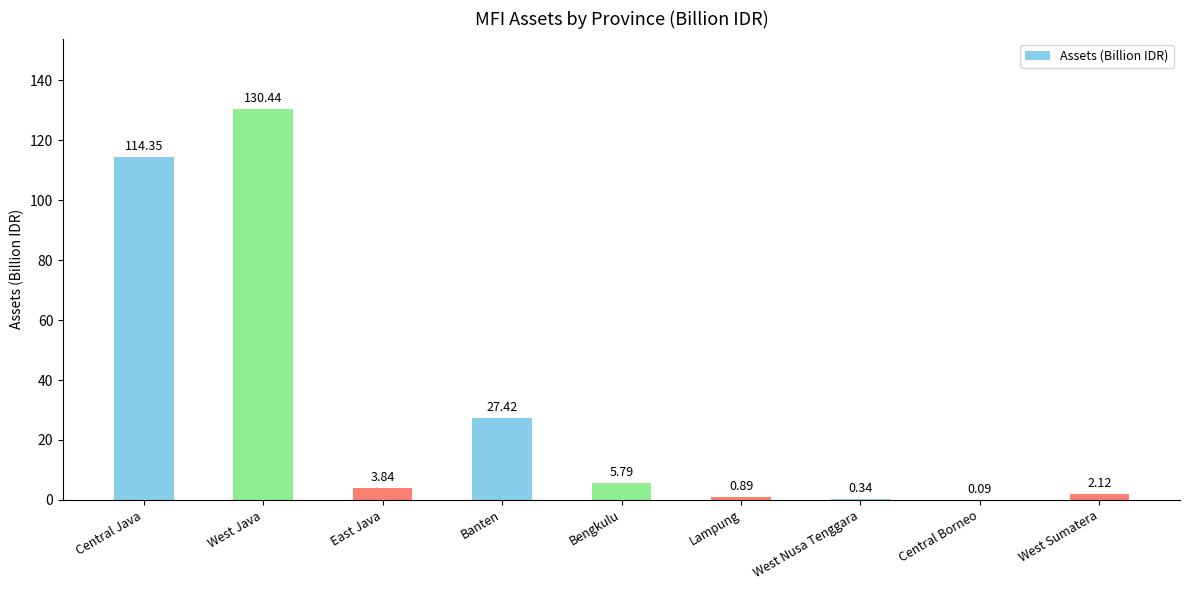

Are the bars horizontal?

No